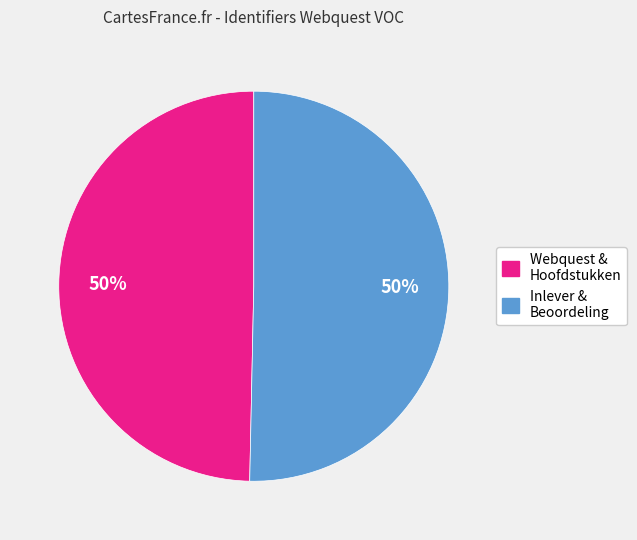

To the nearest percent, what is the average slice percentage?

50%